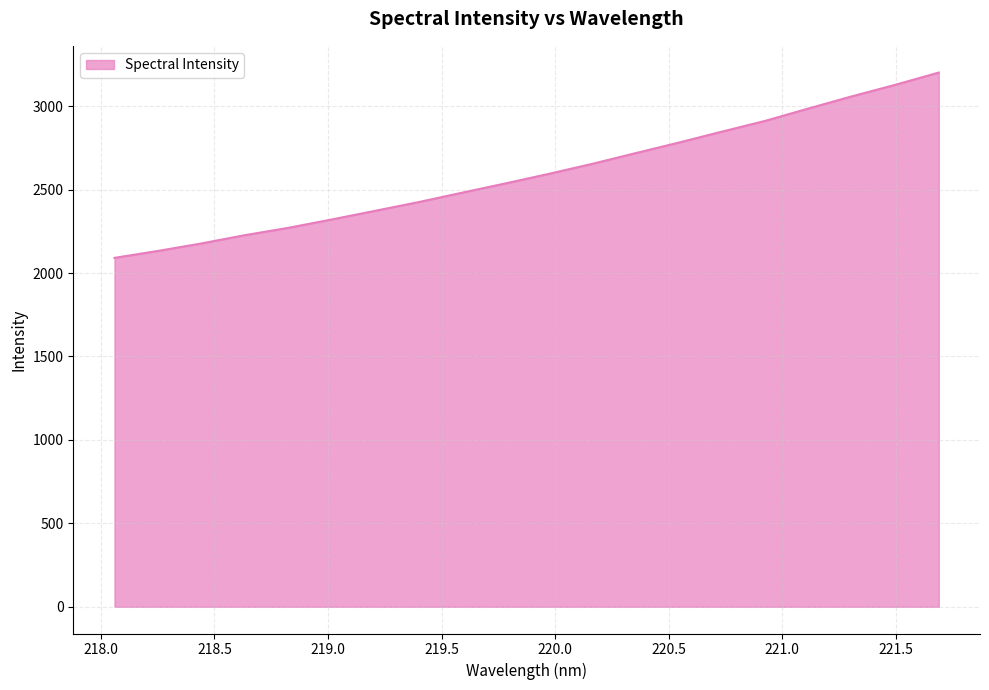

What is the greatest value displayed?

3201.3